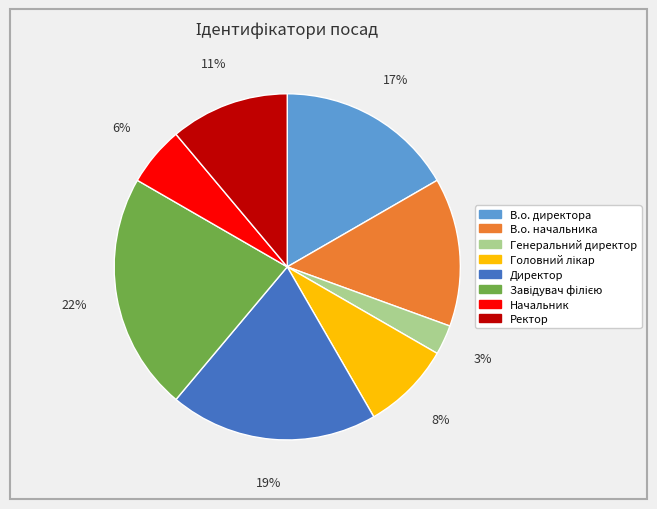

Does Генеральний директор account for over 50% of the chart?

No